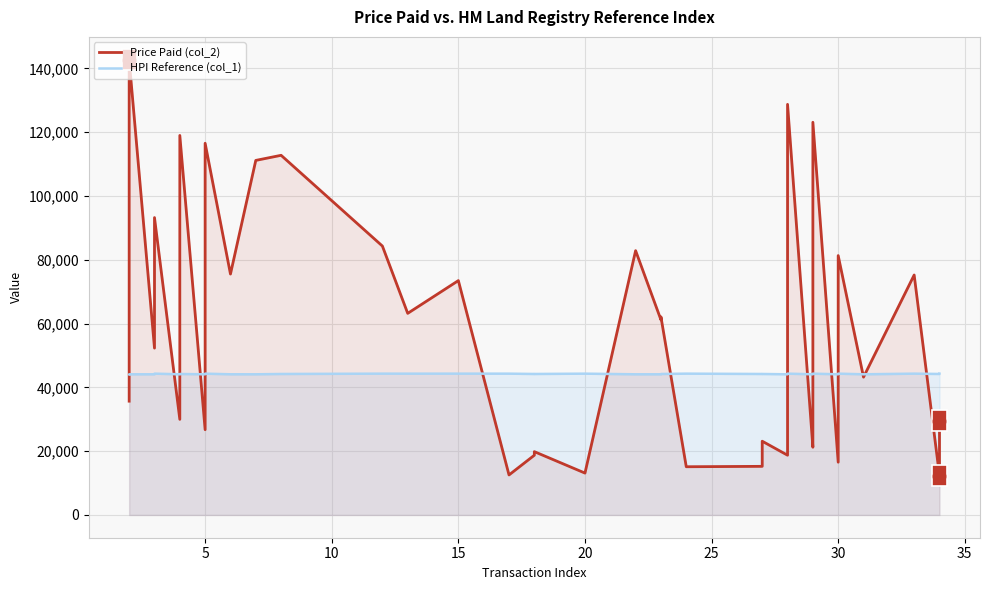

How many data points does each series have?

40